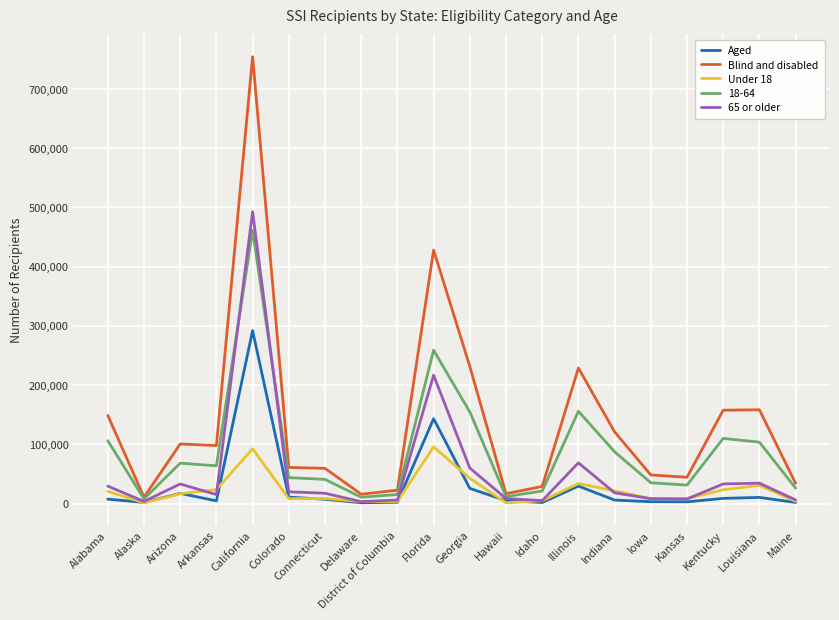

Which series has the largest total across all categories?

Blind and disabled